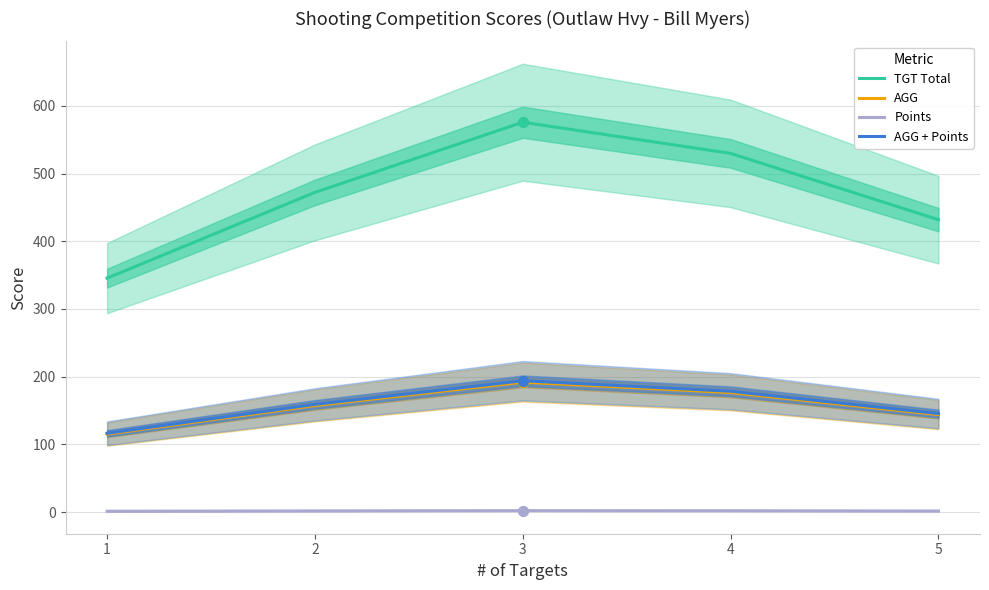

Is the value of TGT Total at 5 greater than the value of Points at 2?

Yes